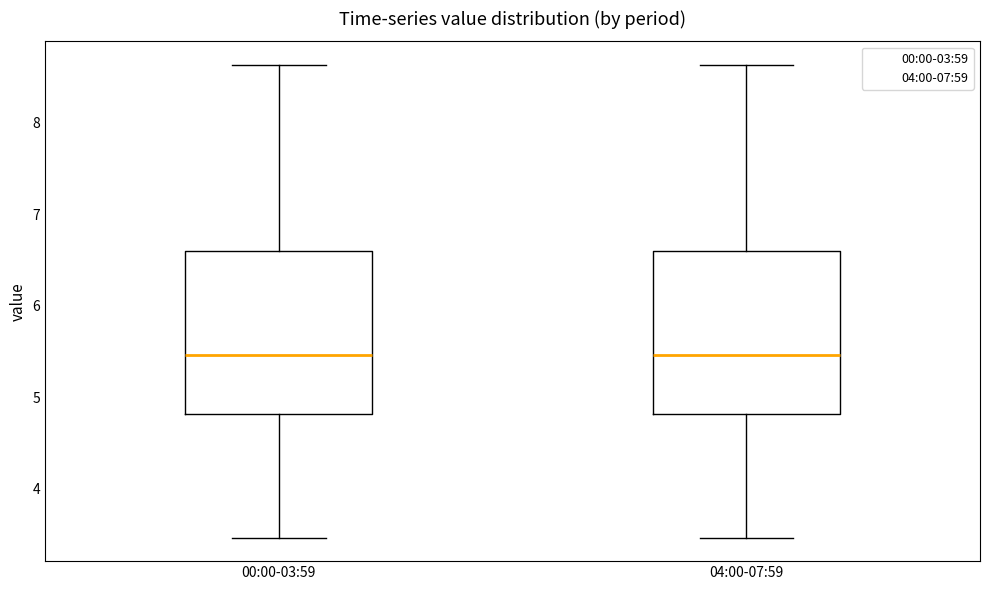

Where is the upper edge of the box for 00:00-03:59 on the y-axis? The values are not printed on the chart, so give them approximately, as read against the axis.

6.6